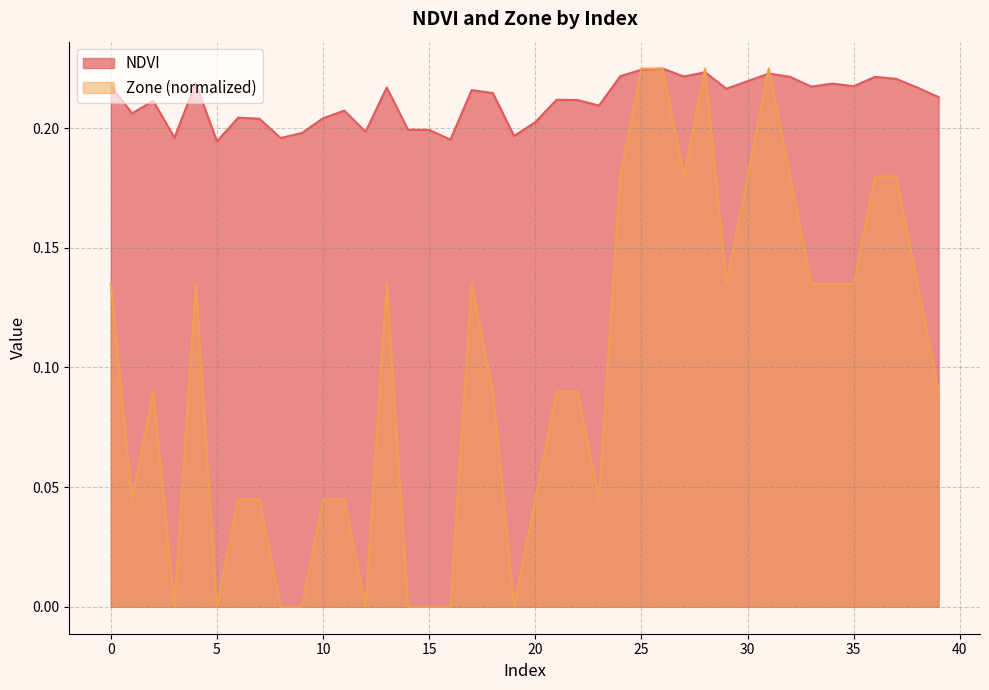

Between 39 and 11, which is larger?

39